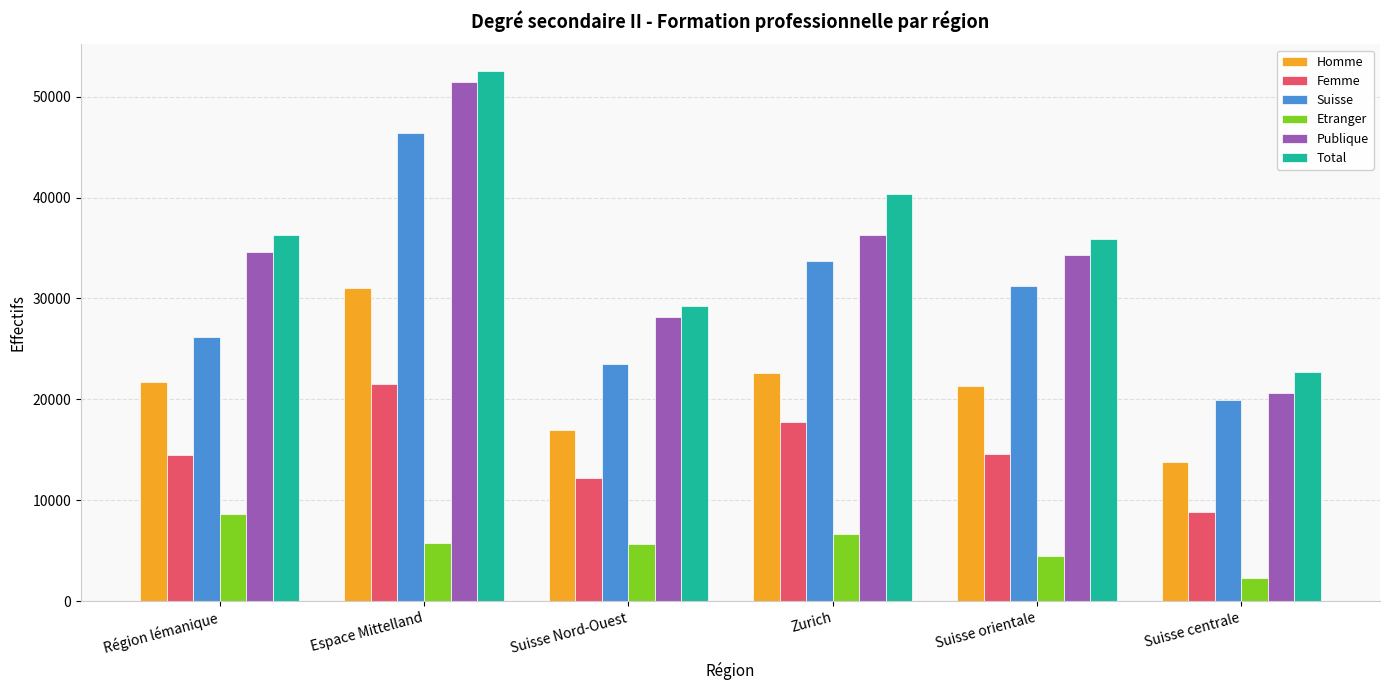

How many series are shown in this chart?

6